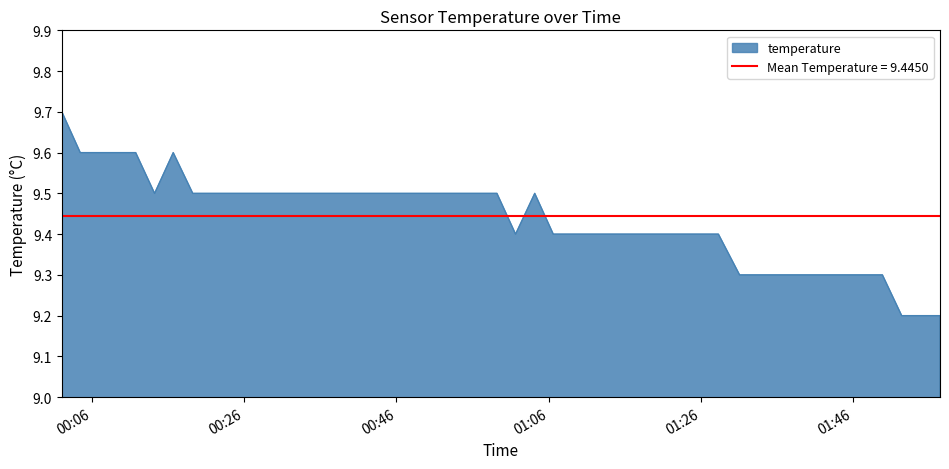

What position from the left is 2022-09-27T00:02:03?

1